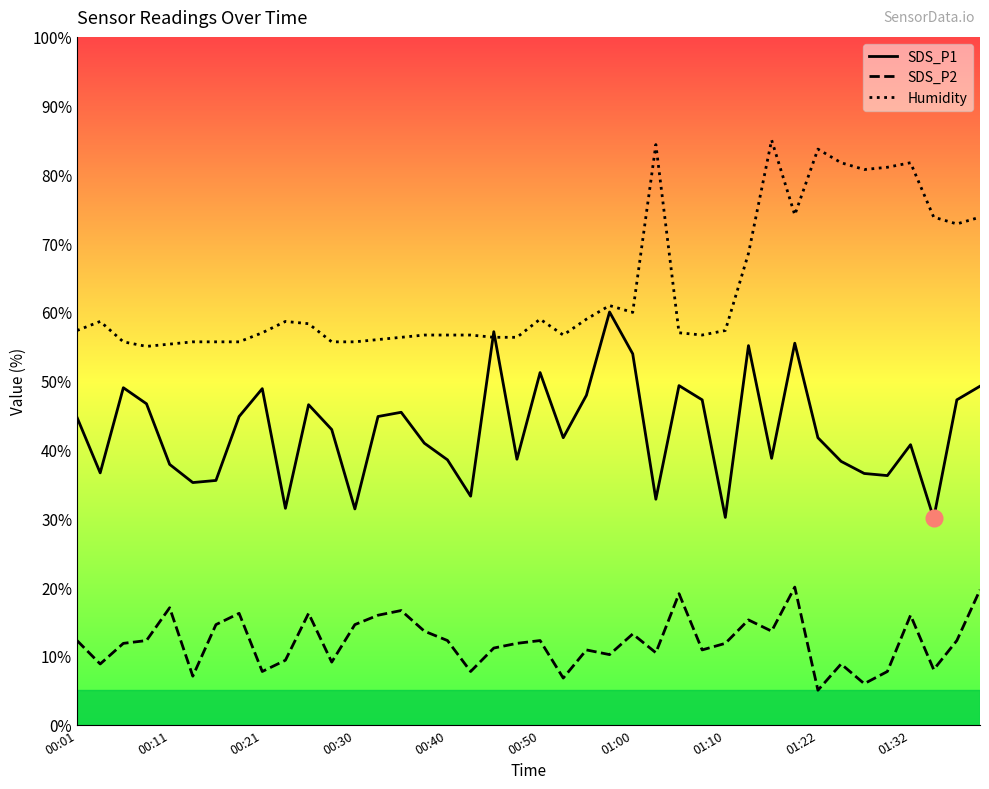

Between 19 and 37, which is larger?

19